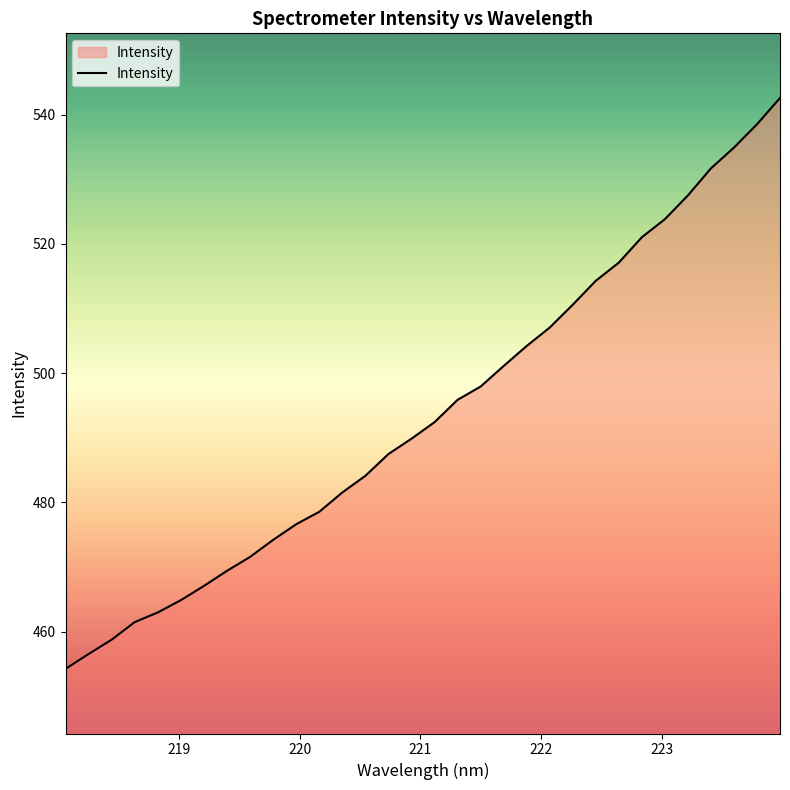

What is the difference between the second highest and second lowest values?

82.0